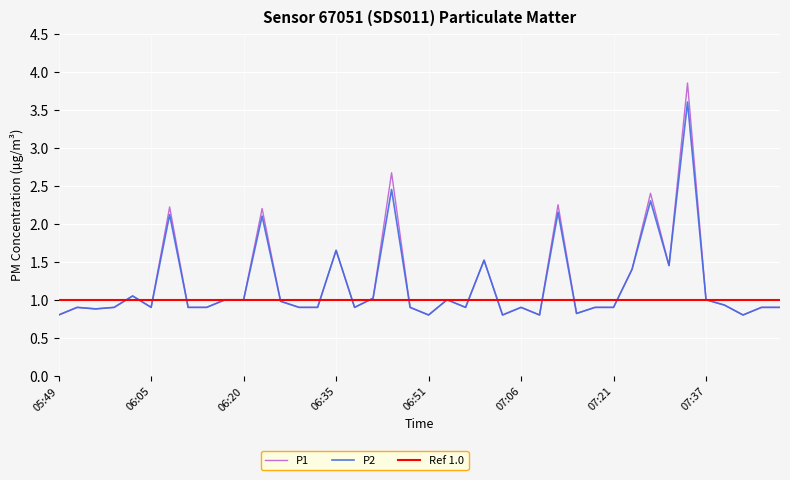

At which category does P2 reach its first local peak?

05:53